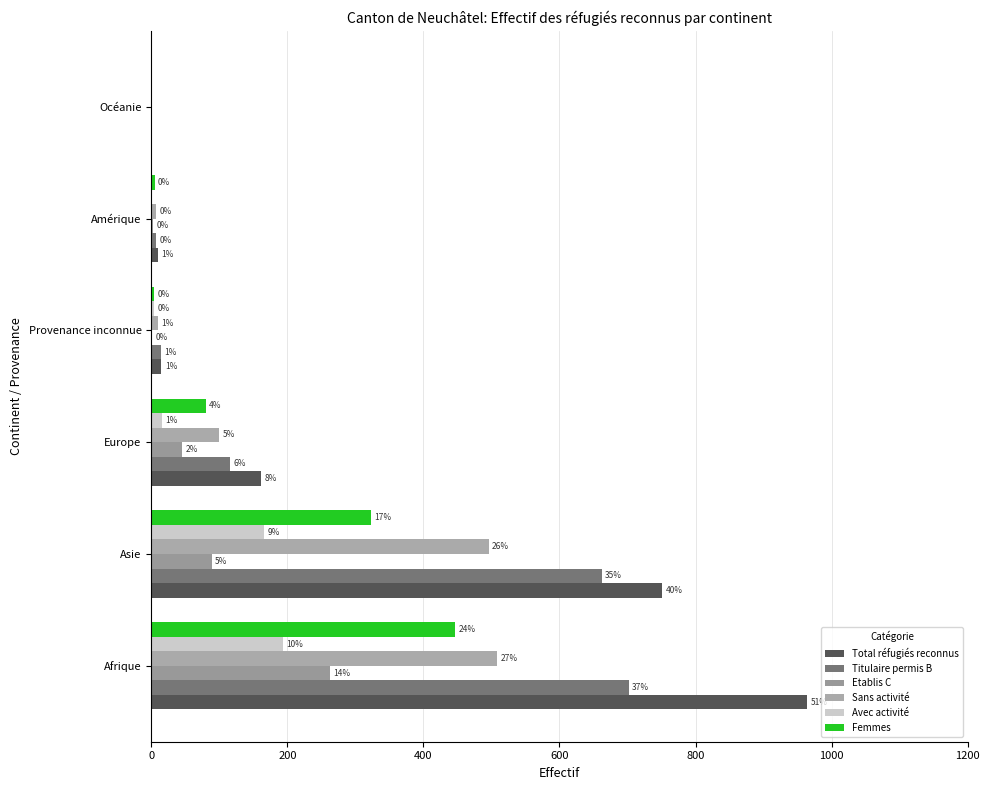

What is the value of the Sans activité bar at the 4th from the left?

10